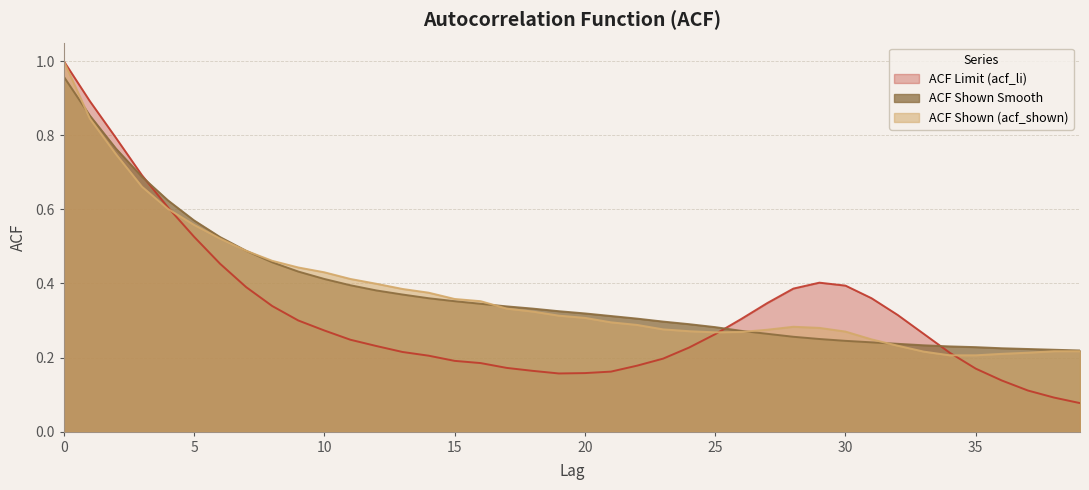

At how many categories does at least one series exceed 0?

40